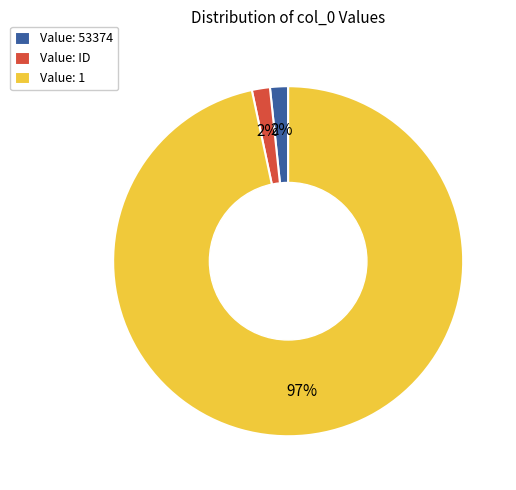

Count the number of slices in the pie.

3